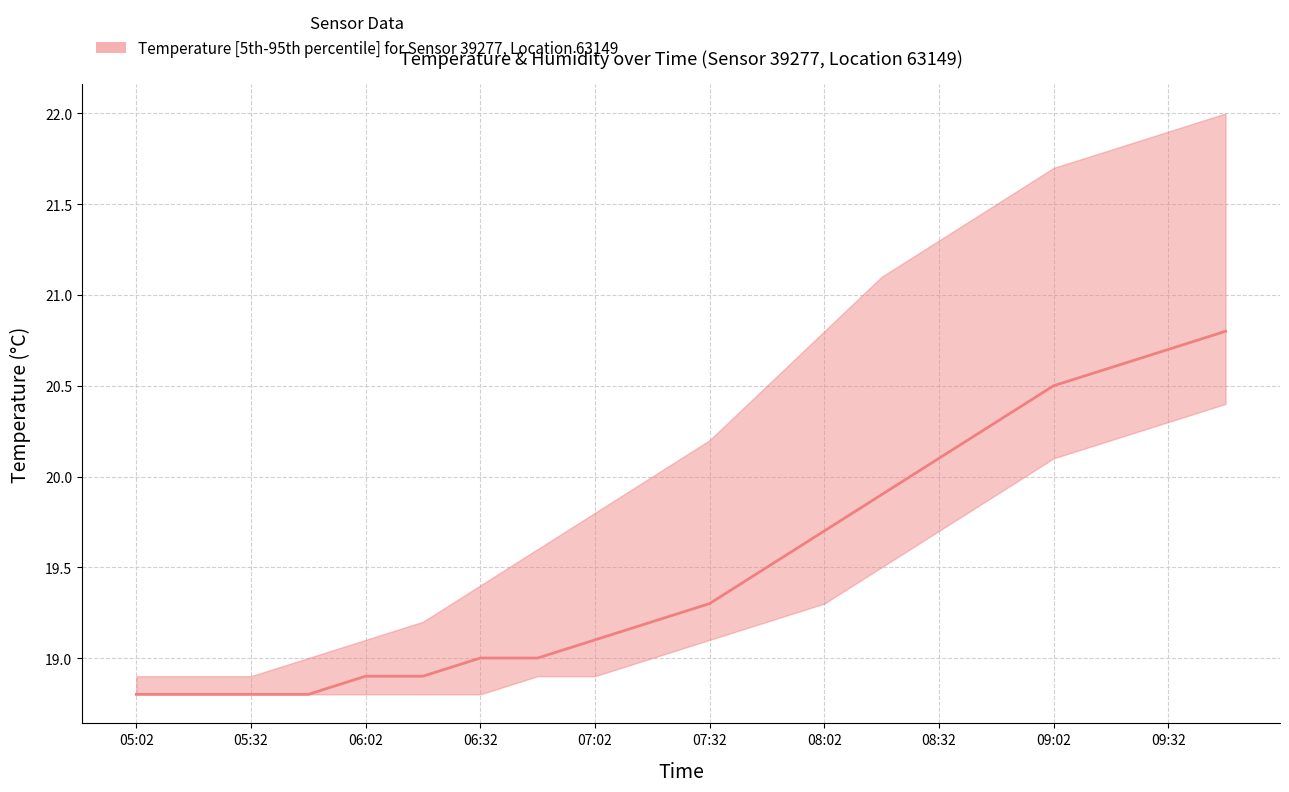

What is the difference between the maximum and minimum values?

2.0